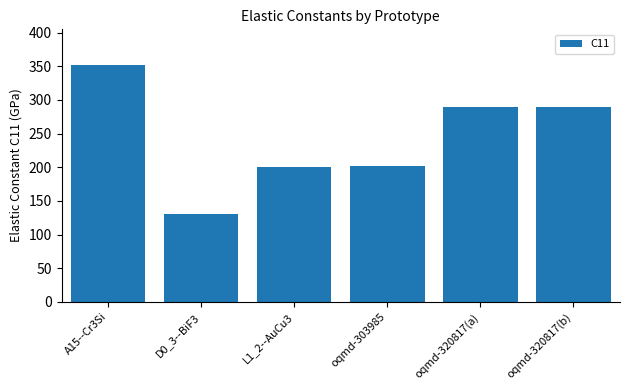

What is the maximum value shown in the chart?

351.9